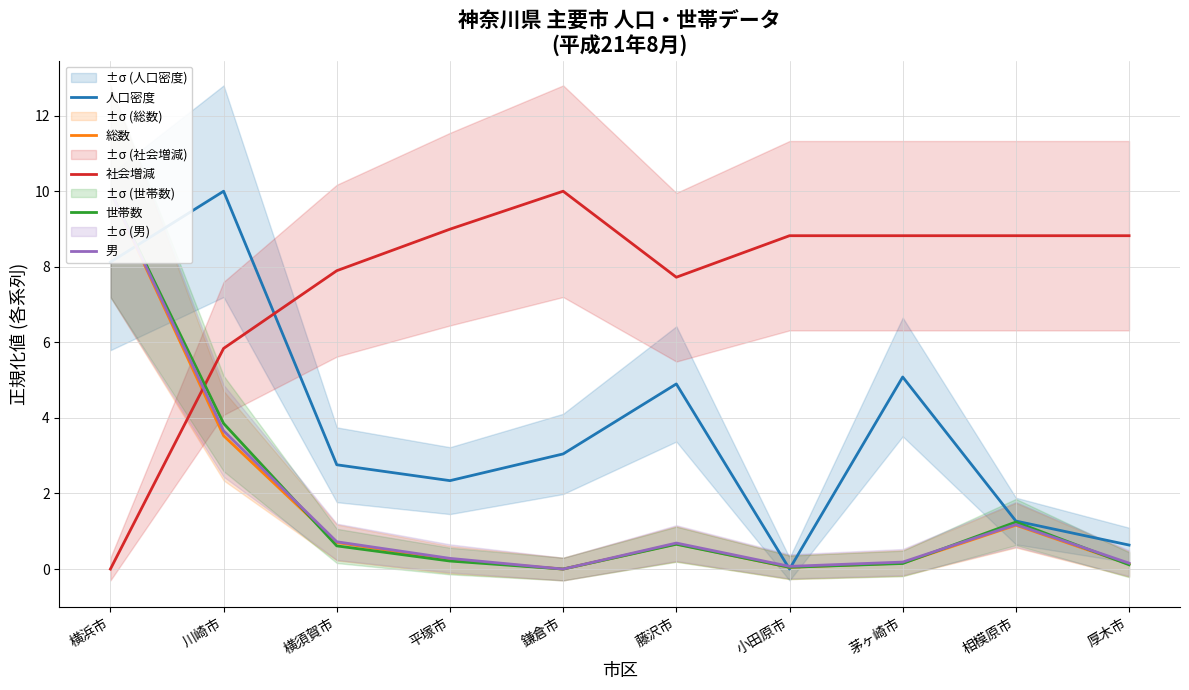

In 人口密度, how many points are lower than both neighbors (excluding endpoints)?

2